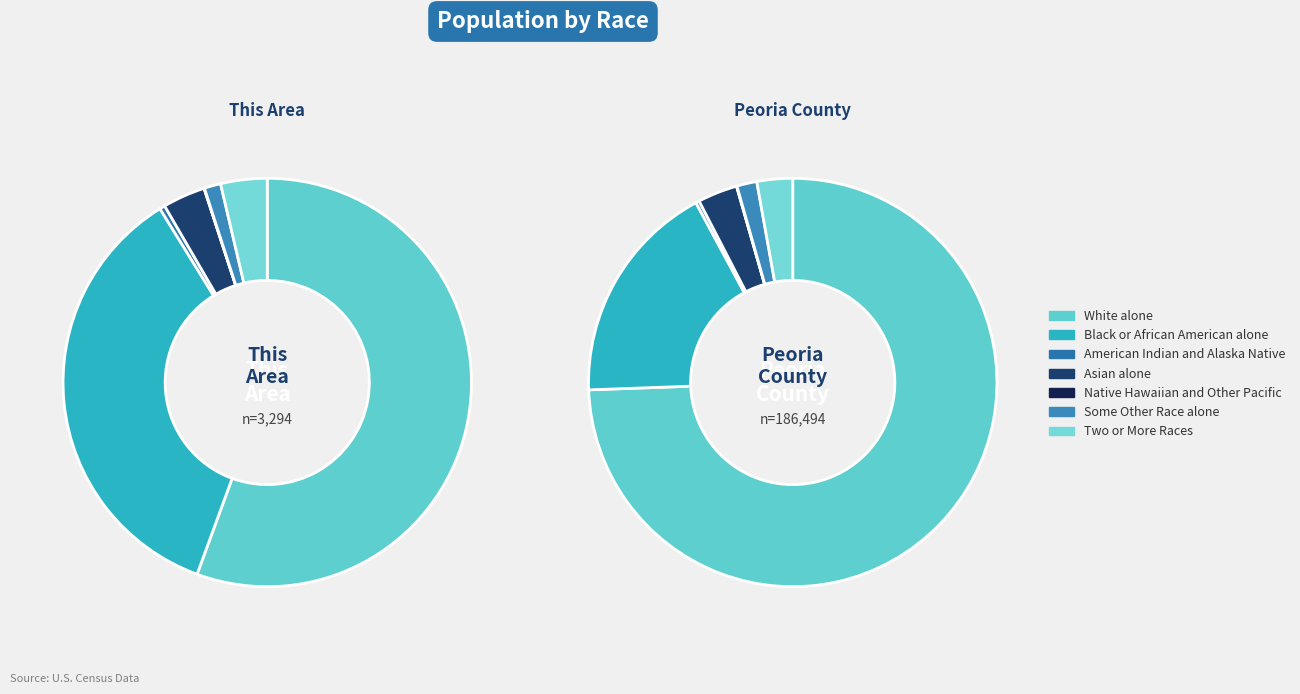

Does Native Hawaiian and Other Pacific represent more than half of the total?

No